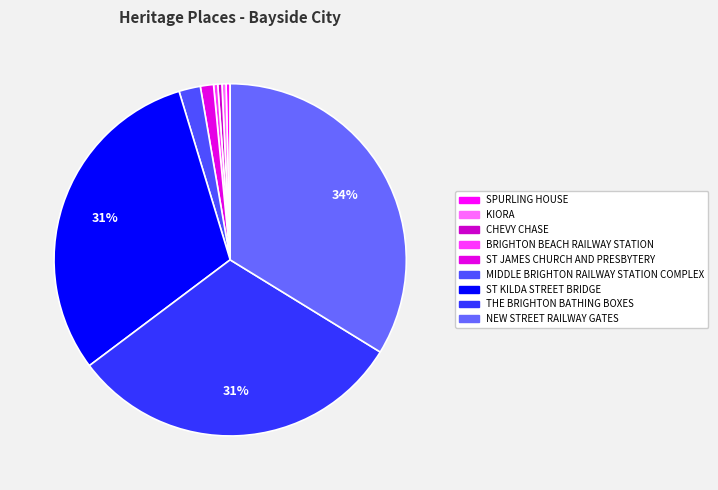

Rank the categories by value from lowest to highest.

SPURLING HOUSE, KIORA, CHEVY CHASE, BRIGHTON BEACH RAILWAY STATION, ST JAMES CHURCH AND PRESBYTERY, MIDDLE BRIGHTON RAILWAY STATION COMPLEX, ST KILDA STREET BRIDGE, THE BRIGHTON BATHING BOXES, NEW STREET RAILWAY GATES